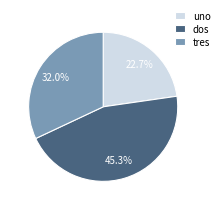

What is the largest slice in the pie chart?

dos